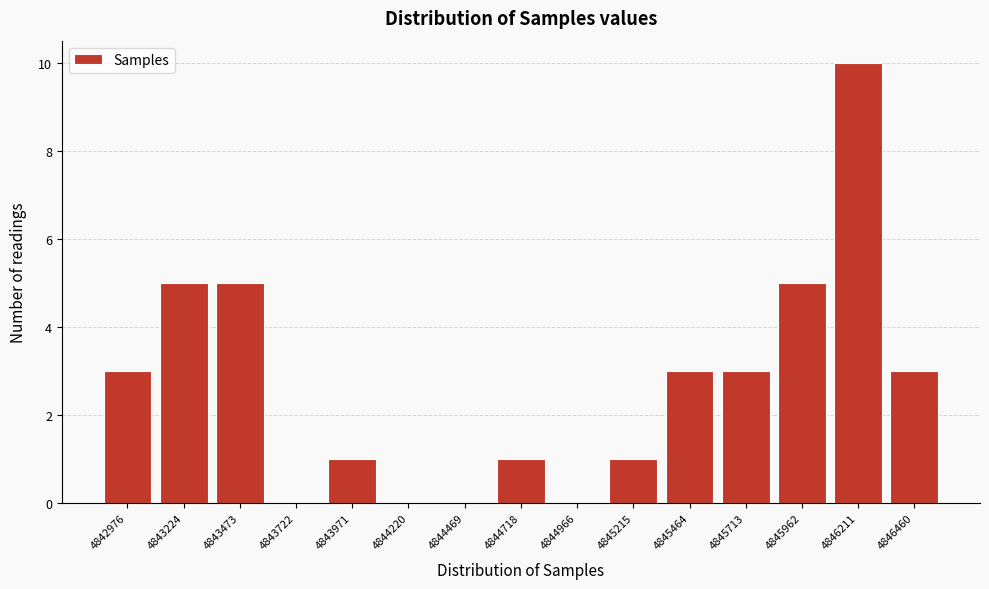

Reading right to left, extract all data points from this chart.

4846460=3	4846211=10	4845962=5	4845713=3	4845464=3	4845215=1	4844966=0	4844718=1	4844469=0	4844220=0	4843971=1	4843722=0	4843473=5	4843224=5	4842976=3